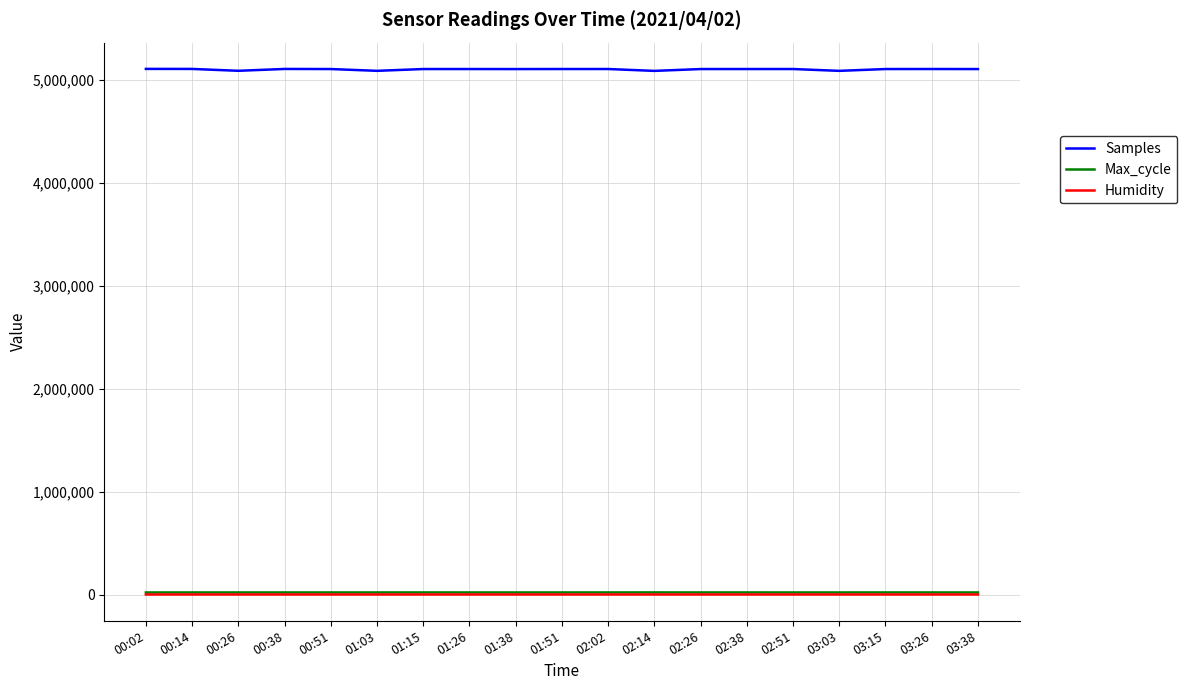

The Samples series shows 5104225.0 at 02:26. True or false?

True